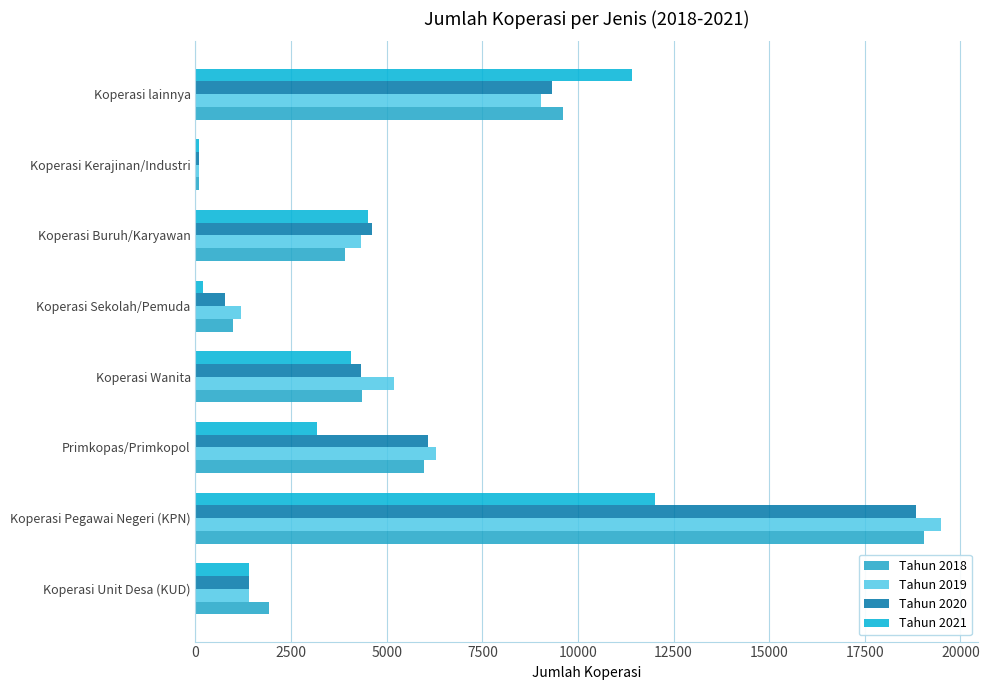

How many distinct data groups are displayed?

4